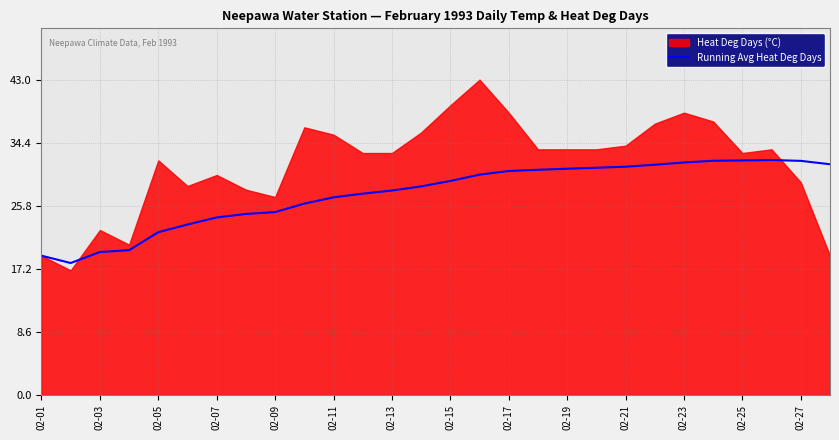

Is it true that Running Avg Heat Deg Days equals 46.2 at 02-25?

False